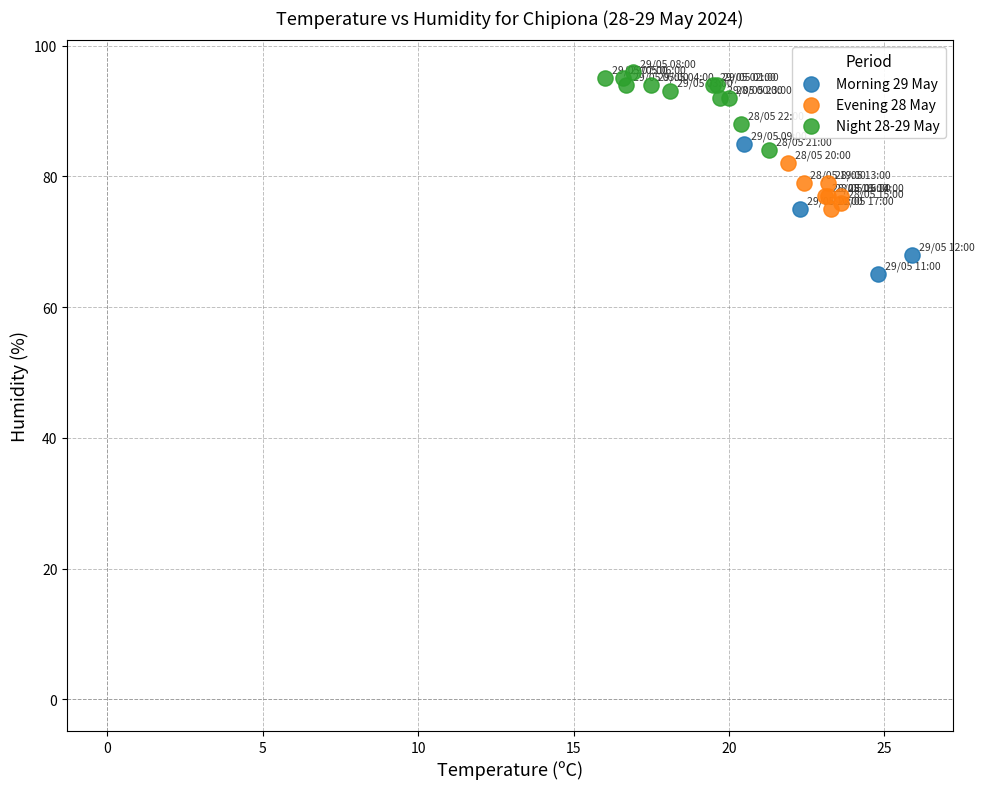

Which series contains the highest Y value?

Night 28-29 May